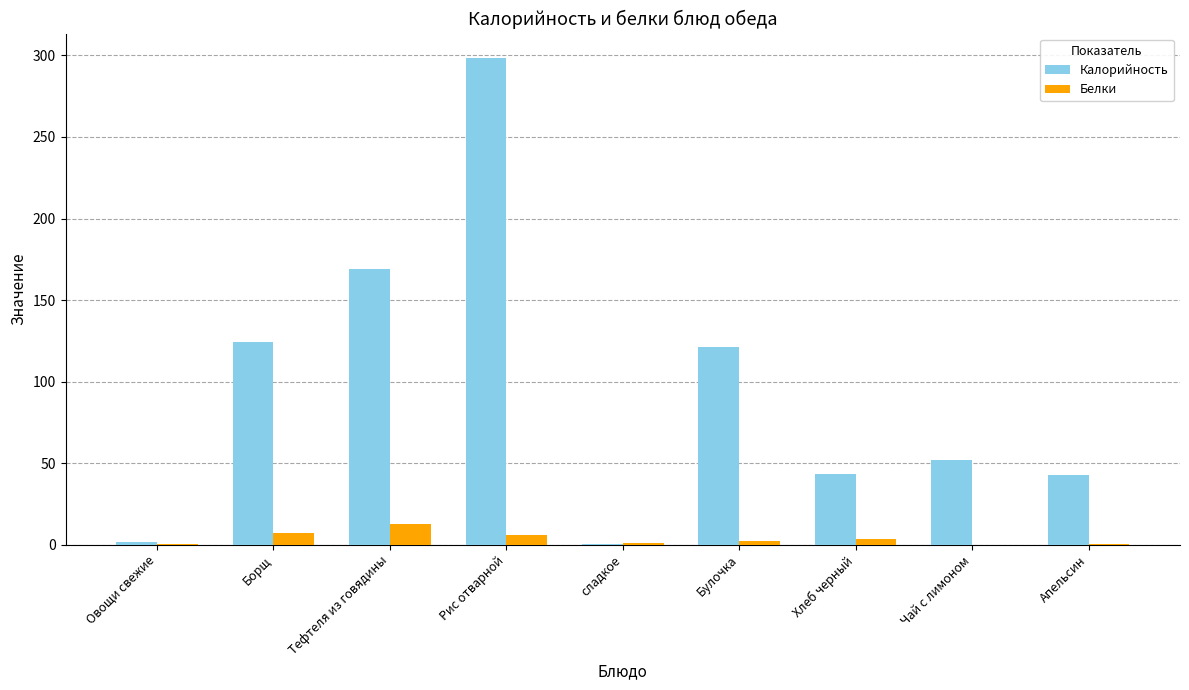

What value does the Белки series have at Борщ?

7.3